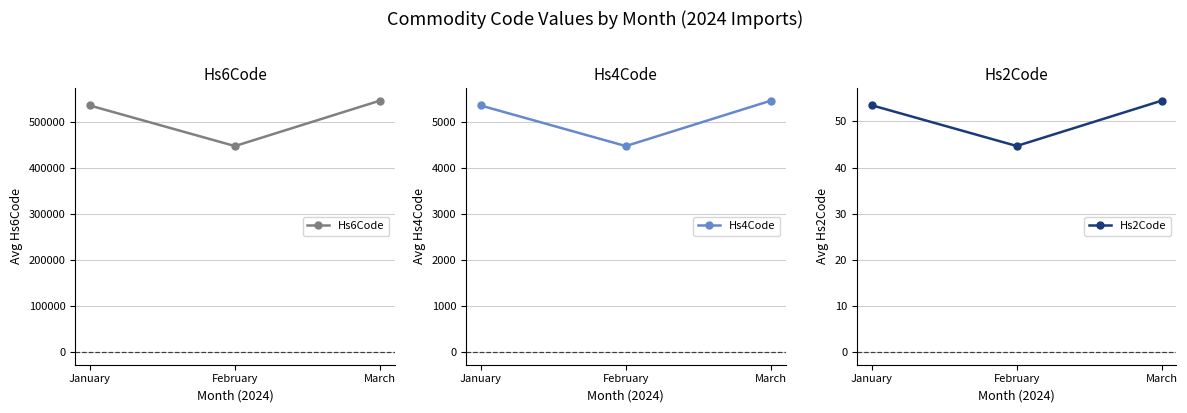

What is the difference between the Hs4Code values at January and March?

106.0